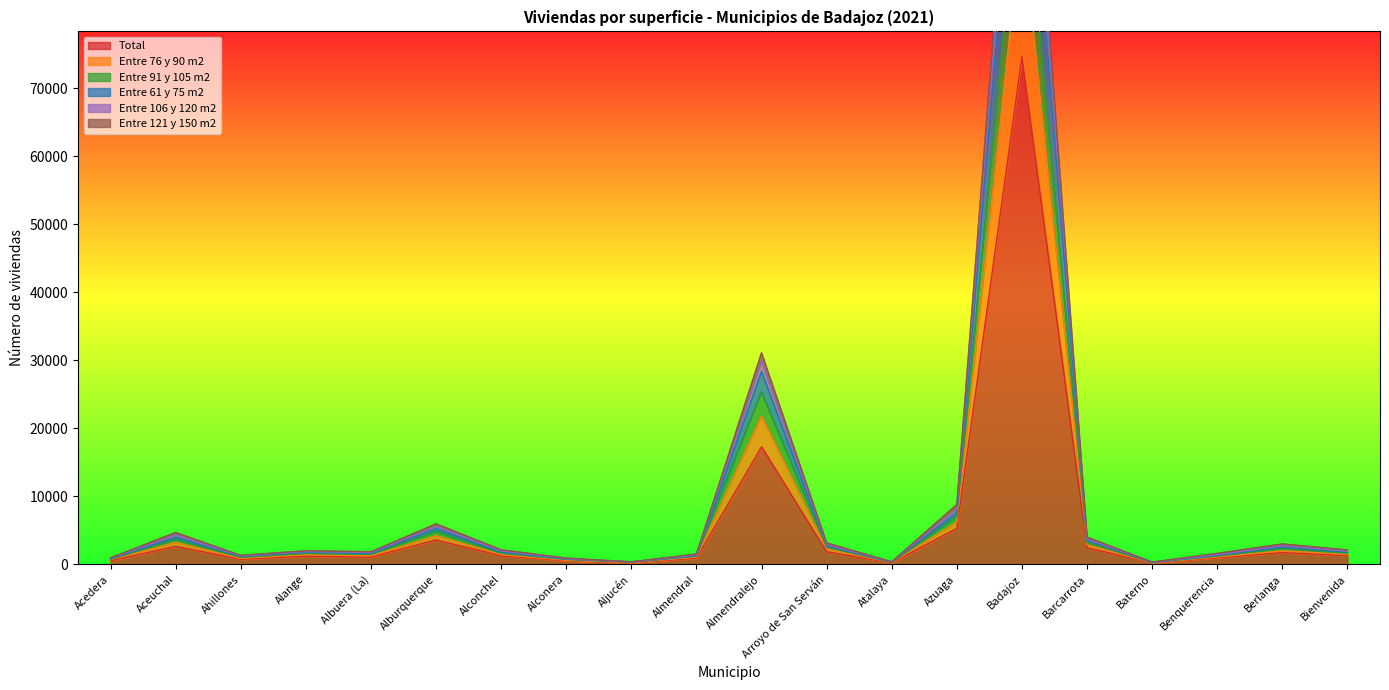

Which label corresponds to the largest value in the chart?

Badajoz